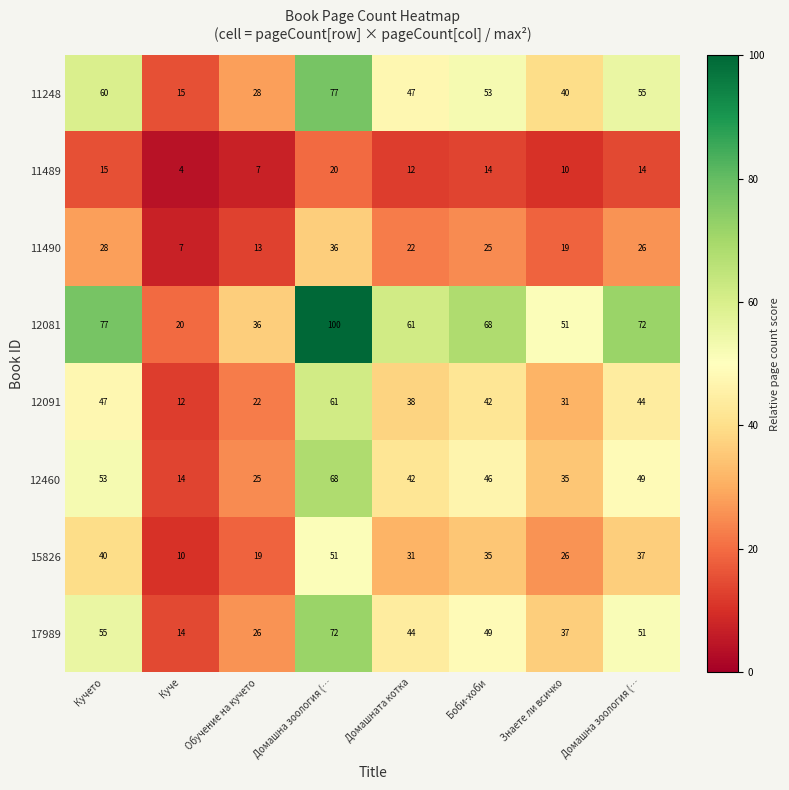

How many data points does each series have?

8